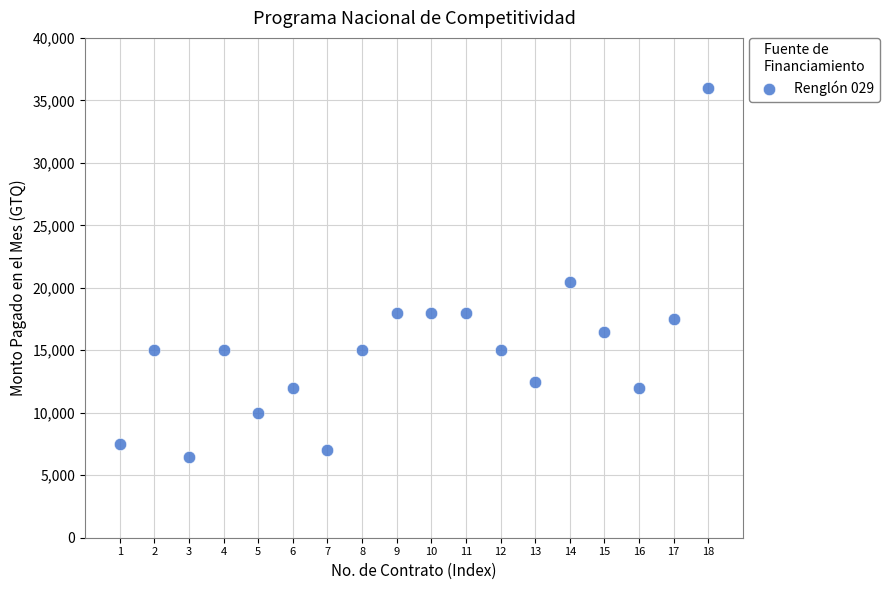

What Y value in the scatter plot is closest to 21210?

20495.0